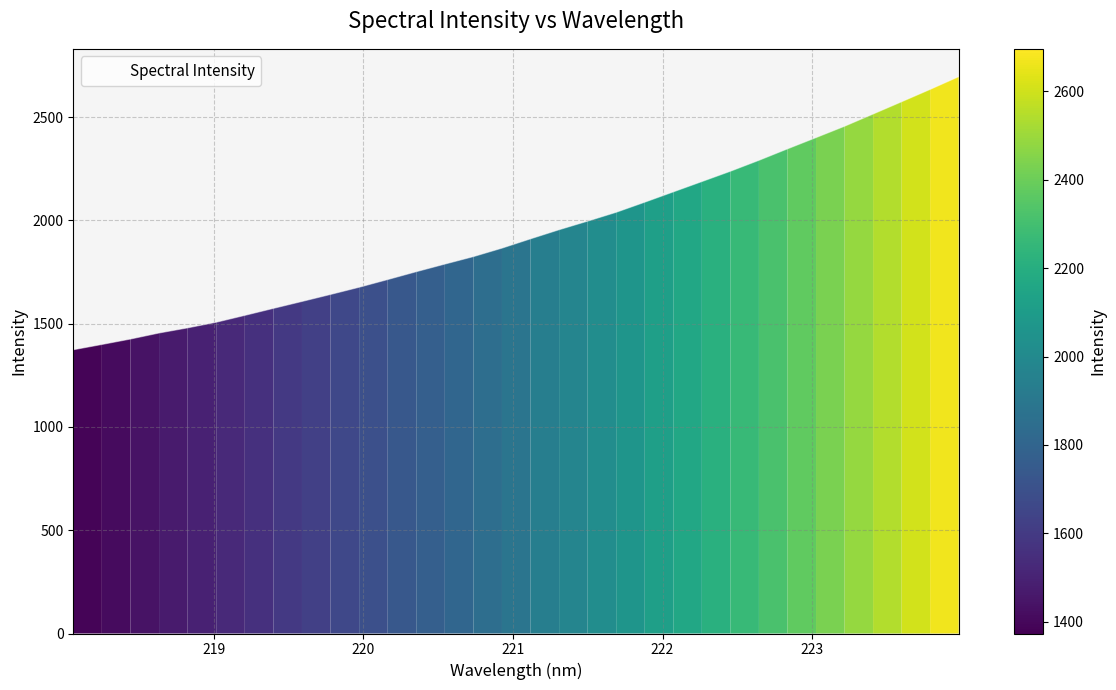

What is the maximum value shown in the chart?

2696.0